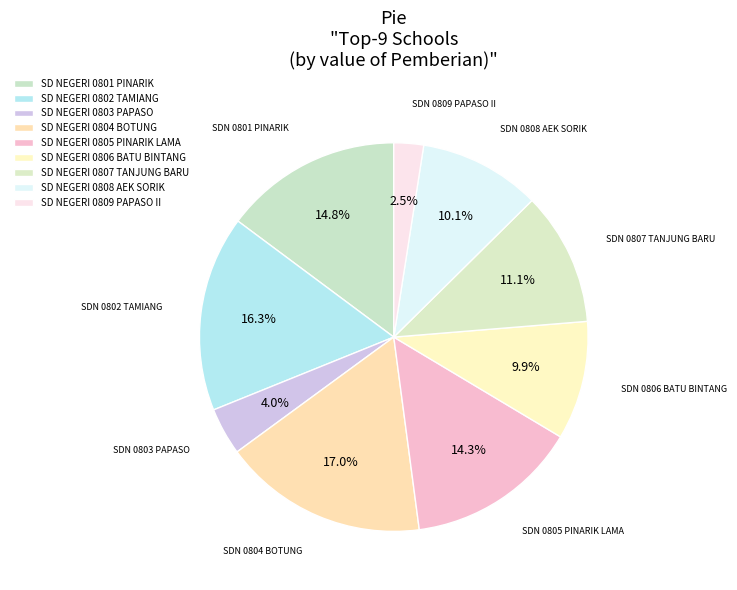

What is the total percentage of SD NEGERI 0808 AEK SORIK and SD NEGERI 0809 PAPASO II?

12.6%